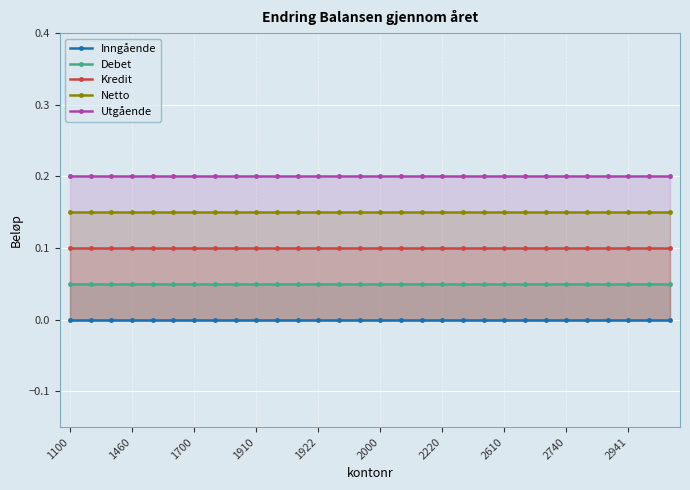

True or false: Kredit and Utgående intersect in this chart.

False